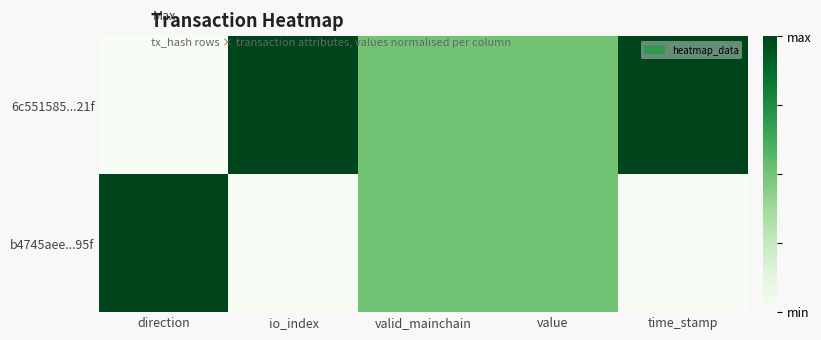

Rank the series by their maximum value, from lowest to highest.

6c551585...21f, b4745aee...95f